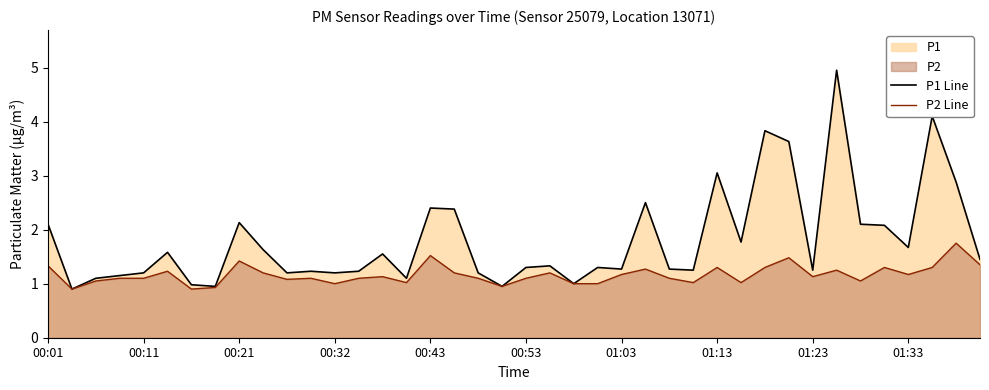

Where does the P2 Line series first go above 1?

00:01